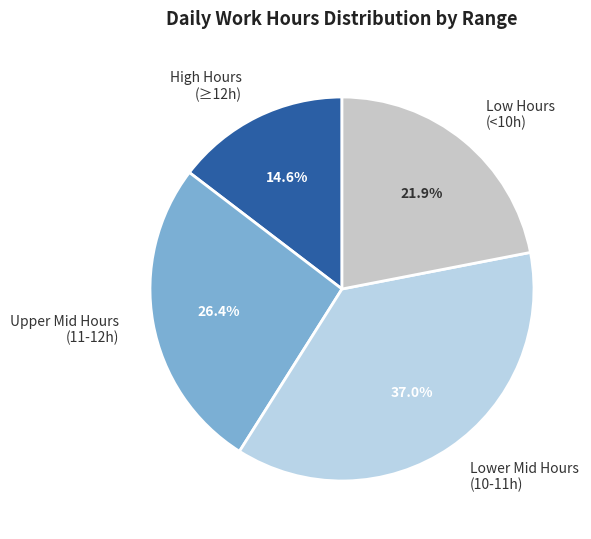

Rank the categories by value from highest to lowest.

Lower Mid Hours (10-11h), Upper Mid Hours (11-12h), Low Hours (<10h), High Hours (≥12h)